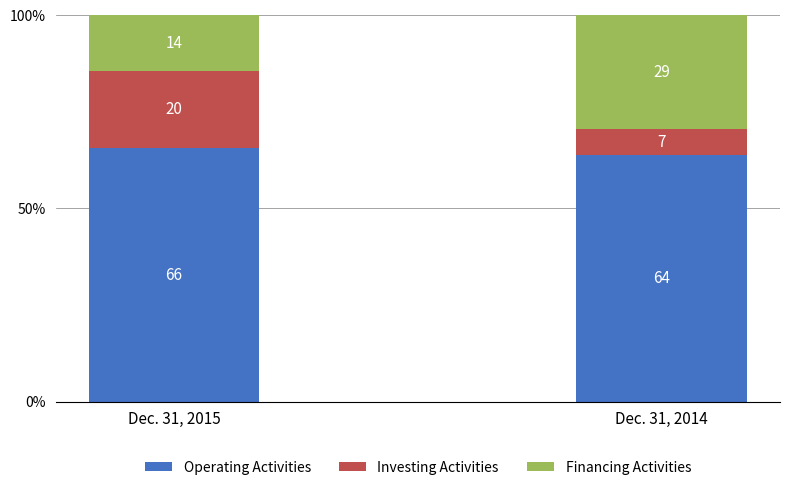

The value of Financing Activities at Dec. 31, 2015 is 8.4. True or false?

False